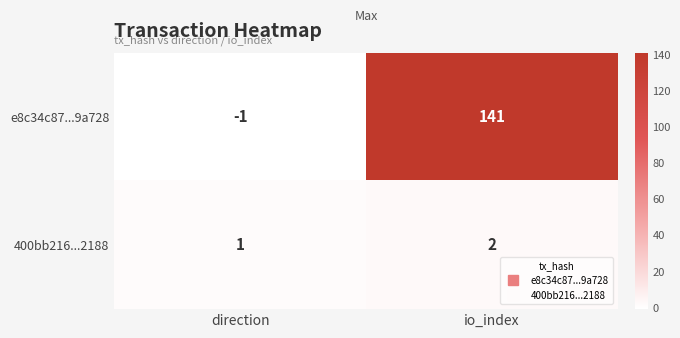

What is the smallest value displayed?

-1